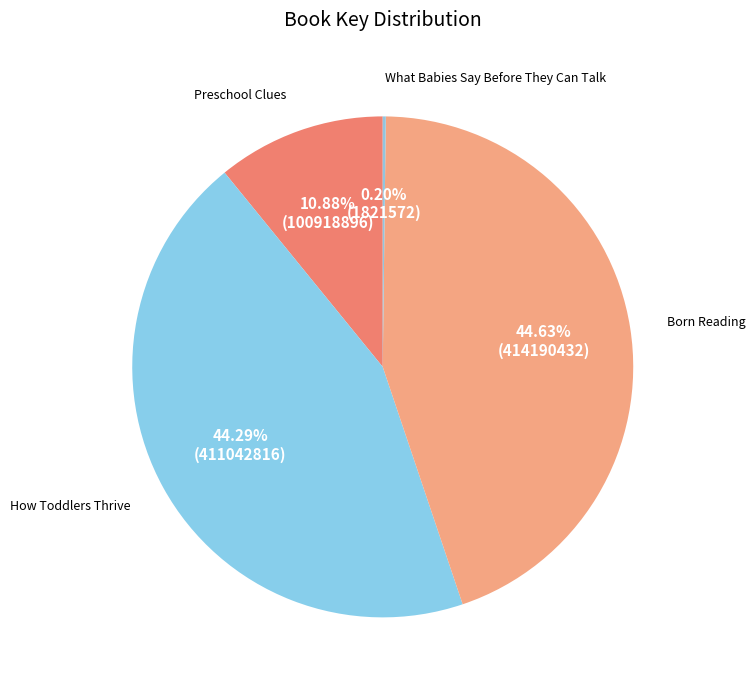

Is How Toddlers Thrive the majority of the pie?

No